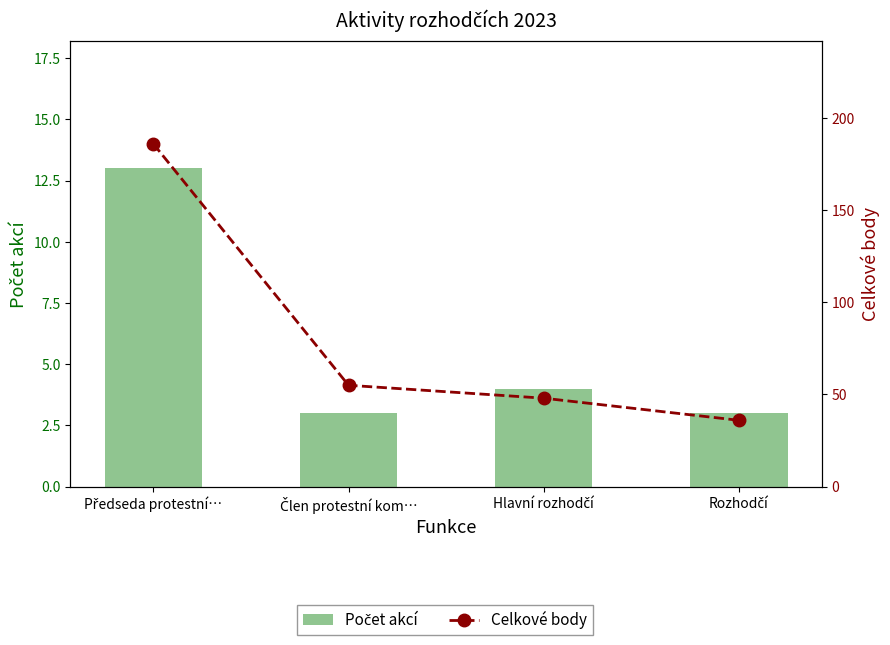

Reading left to right, extract all data points from this chart.

Počet akcí: 13	3	4	3
Celkové body: 186	55	48	36